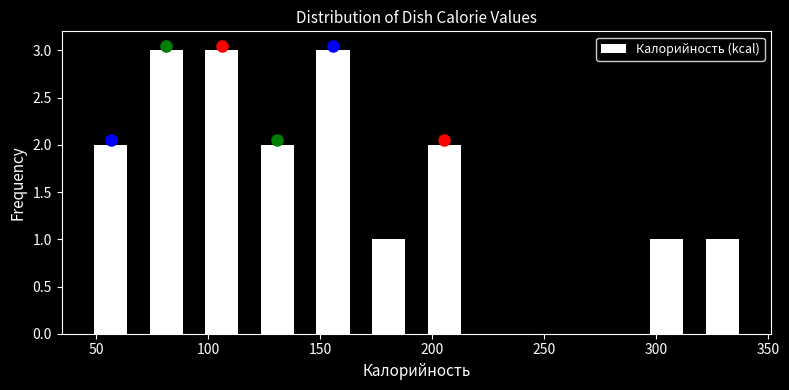

What is the height of the bar covering 170 to 195 on the x-axis? Neither the bar edges nor the heights are printed on the chart, so give them approximately, as read against the axes.

1